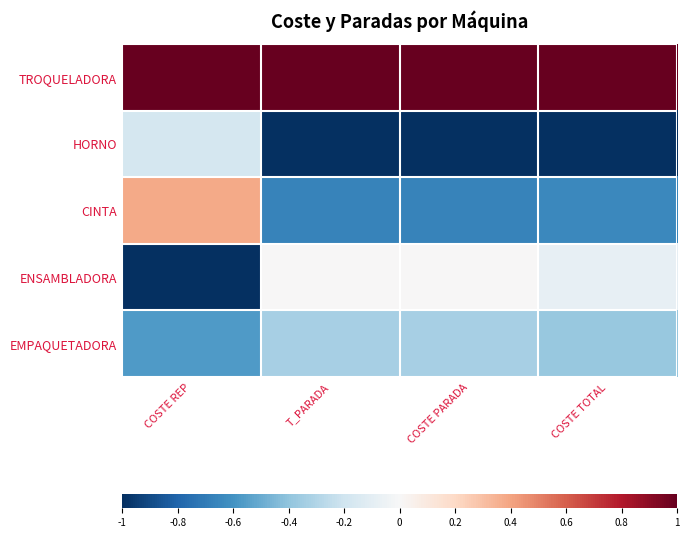

Which series changed the most between COSTE PARADA and COSTE TOTAL?

ENSAMBLADORA